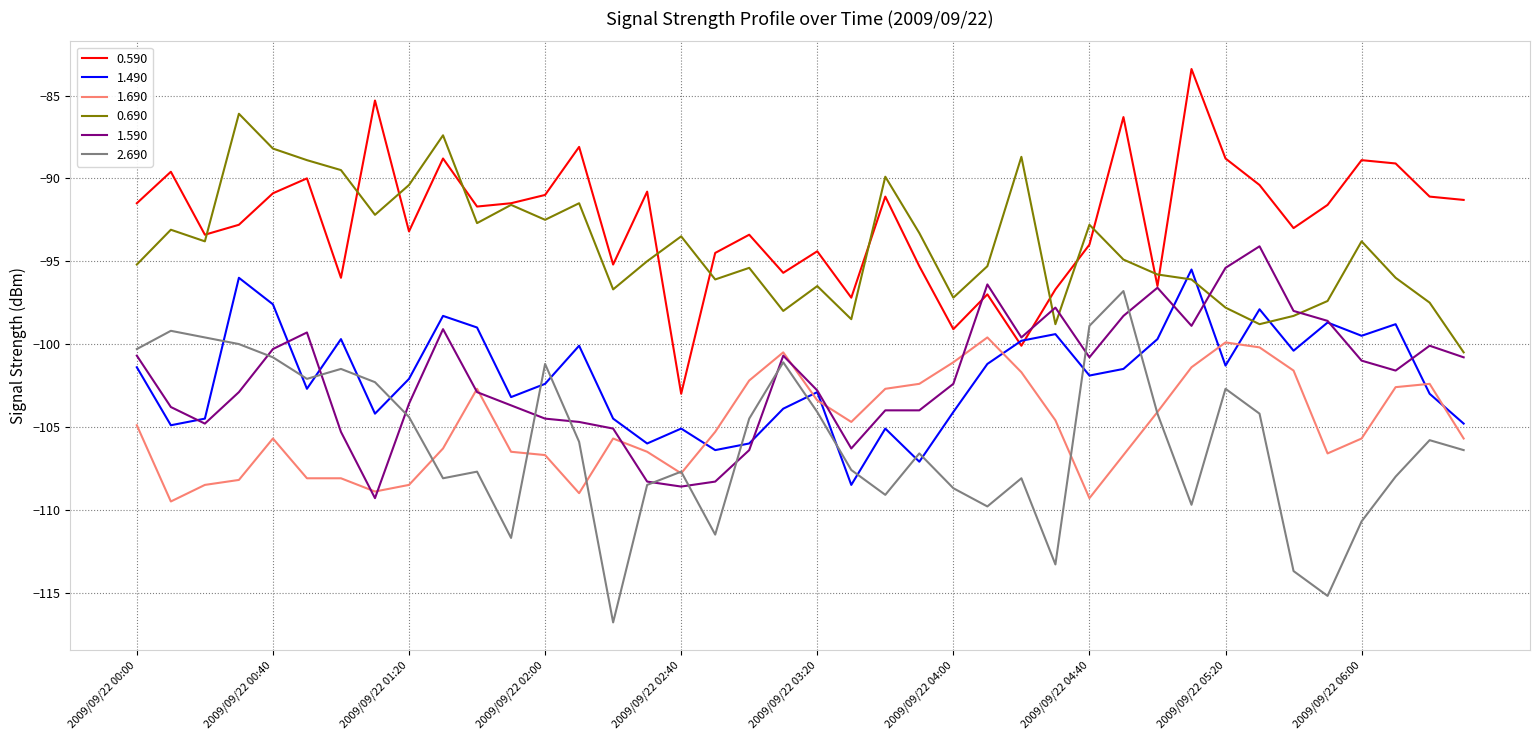

True or false: 1.690 and 0.590 cross at least once.

False